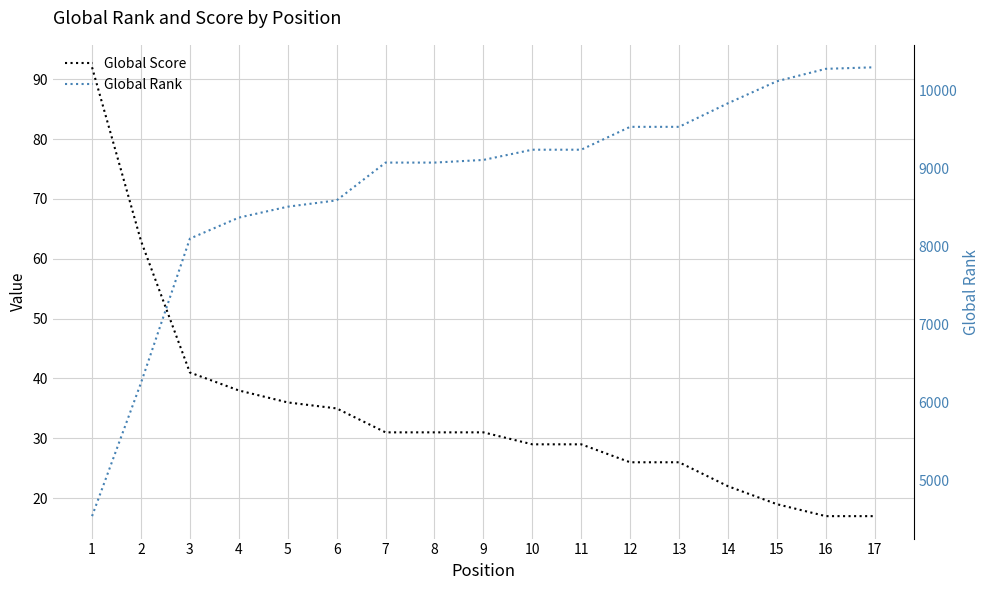

Is this an area chart (filled region under the line)?

No